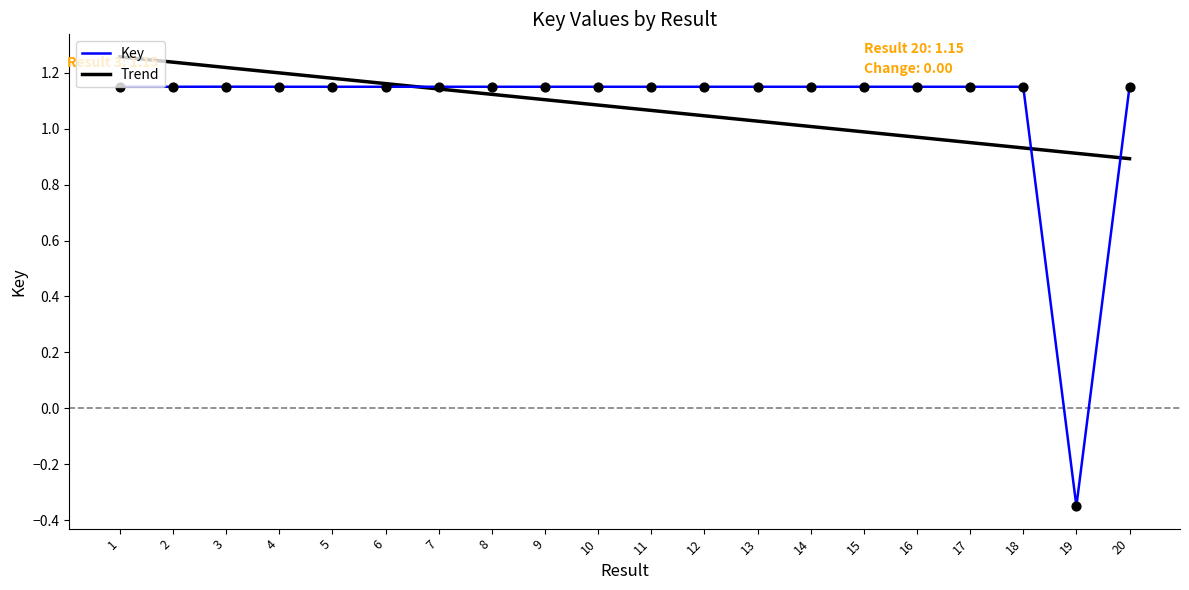

Which series has the widest spread of values?

Key